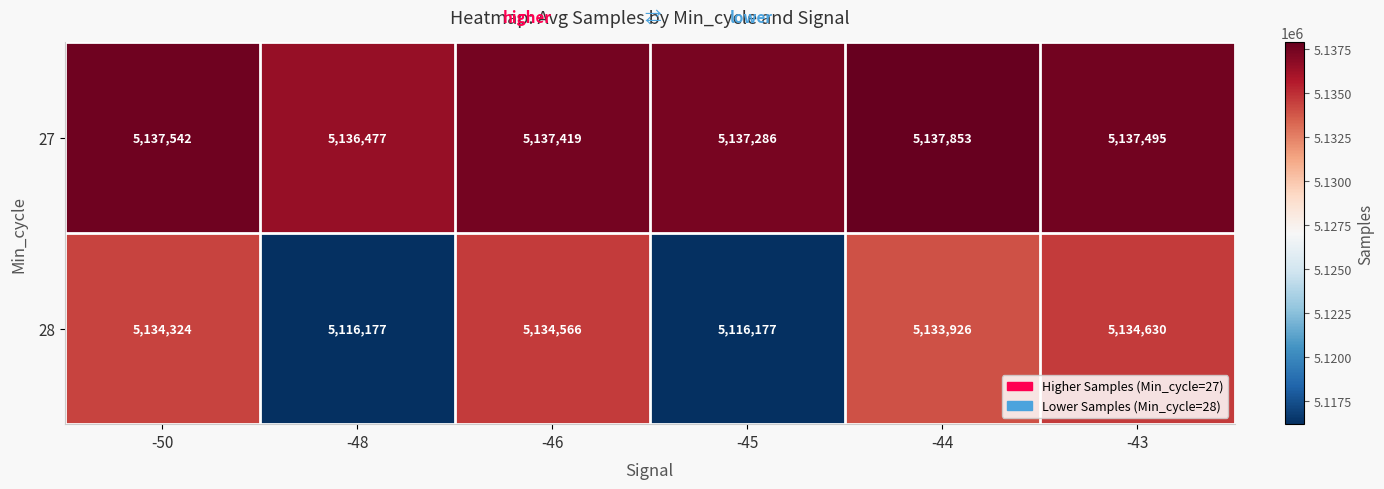

How many data points in 28 are less than 5134324?

3